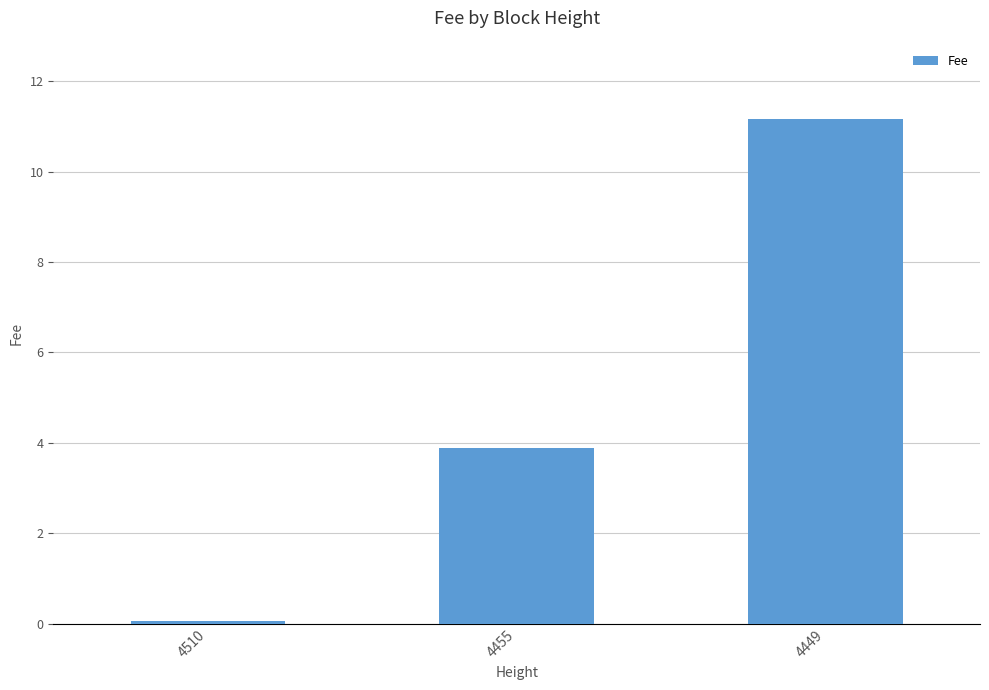

What is the value of the 1st bar from the left?

0.1